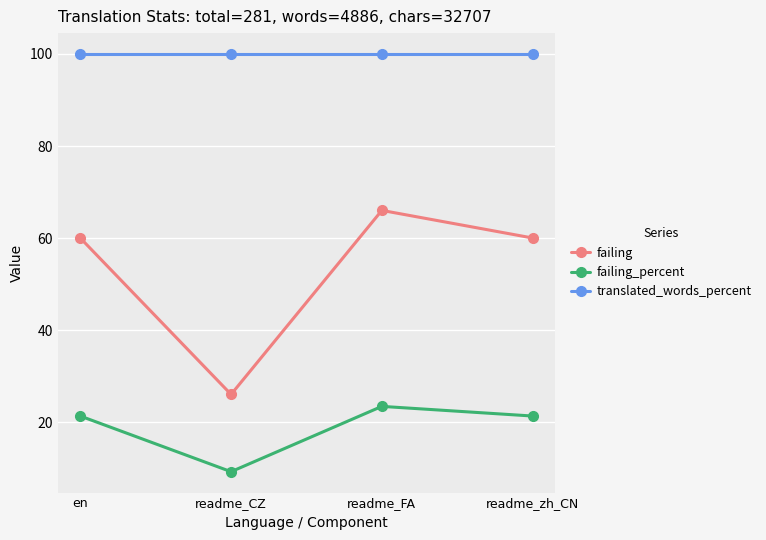

List the series in order of their peak value, highest first.

translated_words_percent, failing, failing_percent